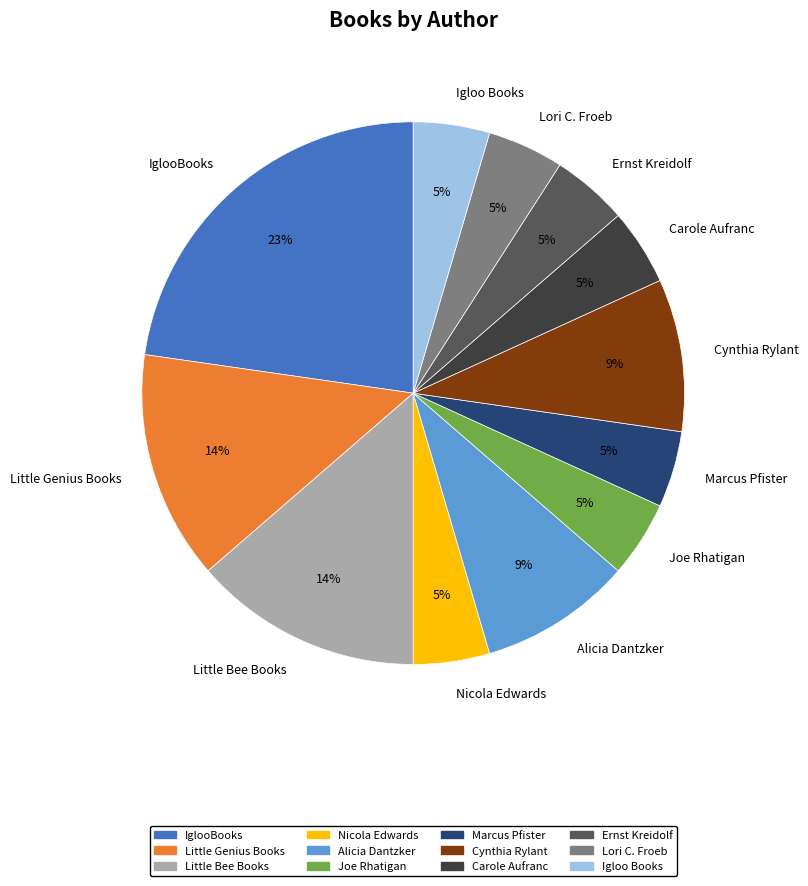

Which slice is the largest?

IglooBooks